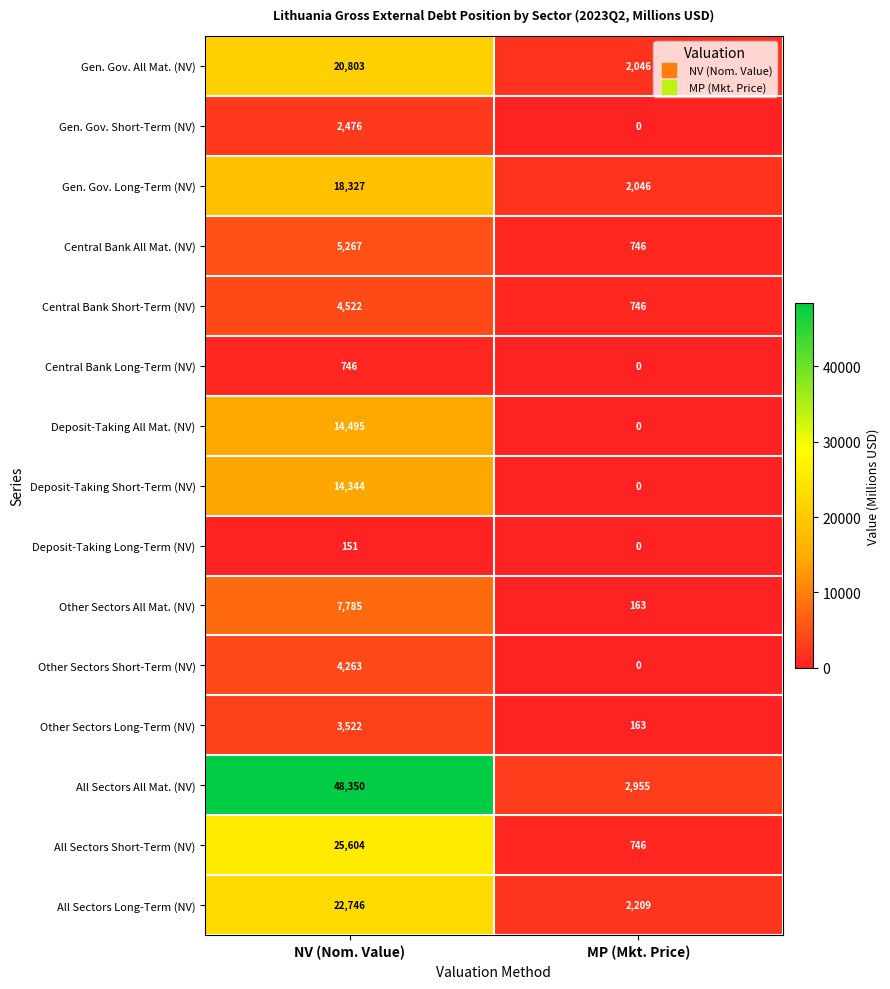

Which series changed the most between NV (Nom. Value) and MP (Mkt. Price)?

All Sectors All Mat. (NV)